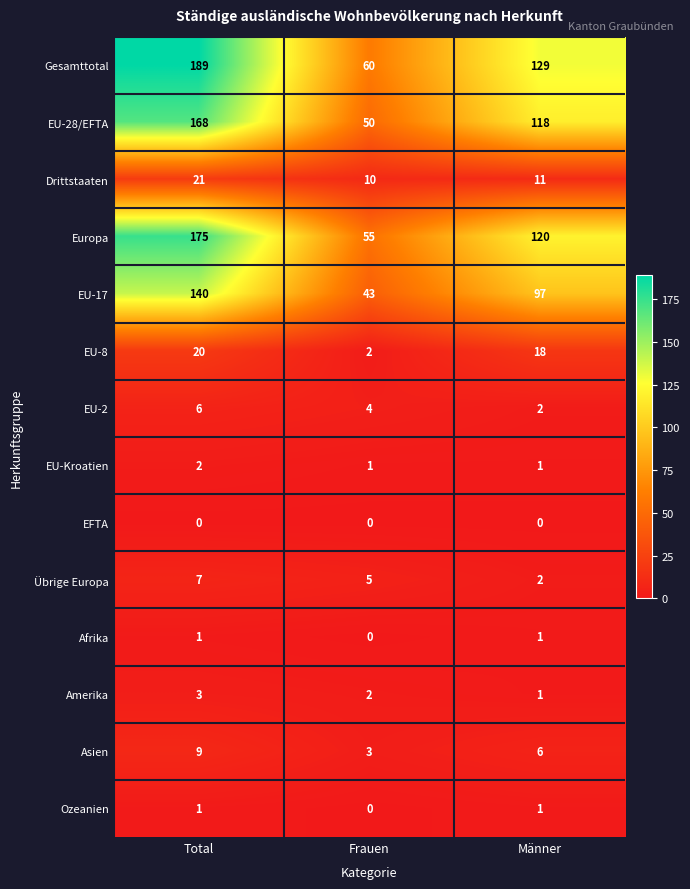

The EFTA series shows 0 at Total. True or false?

True